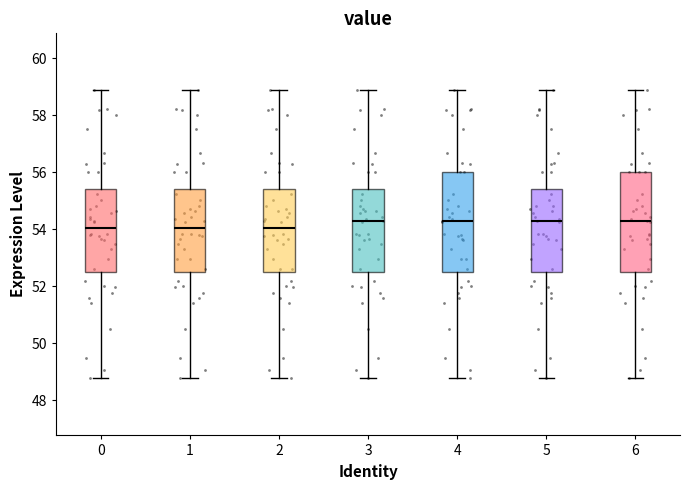

Where does the upper whisker of the box at x = 5 end on the y-axis? The values are not printed on the chart, so give them approximately, as read against the axis.

58.8